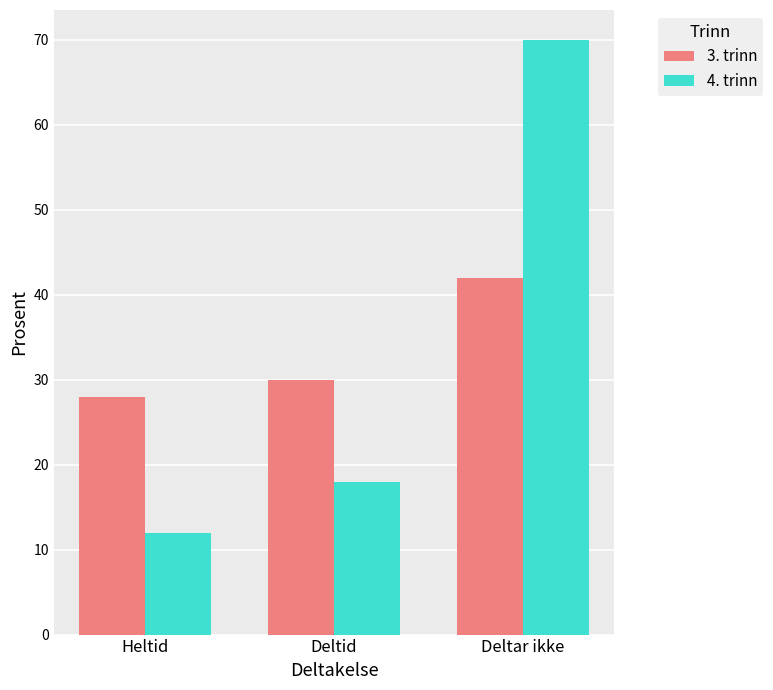

What is the minimum value for 3. trinn?

28